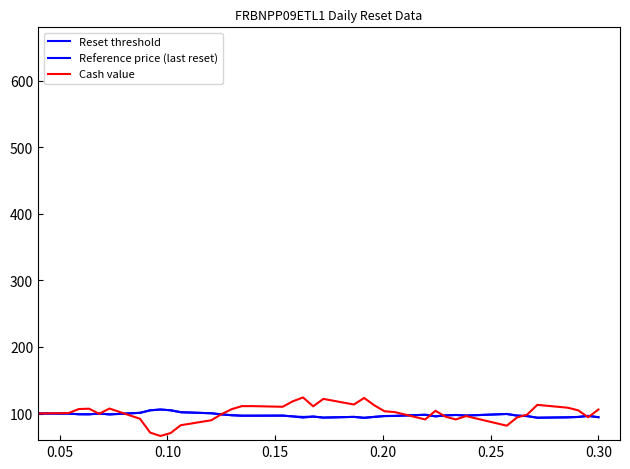

True or false: Reference price (last reset) and Cash value intersect in this chart.

True